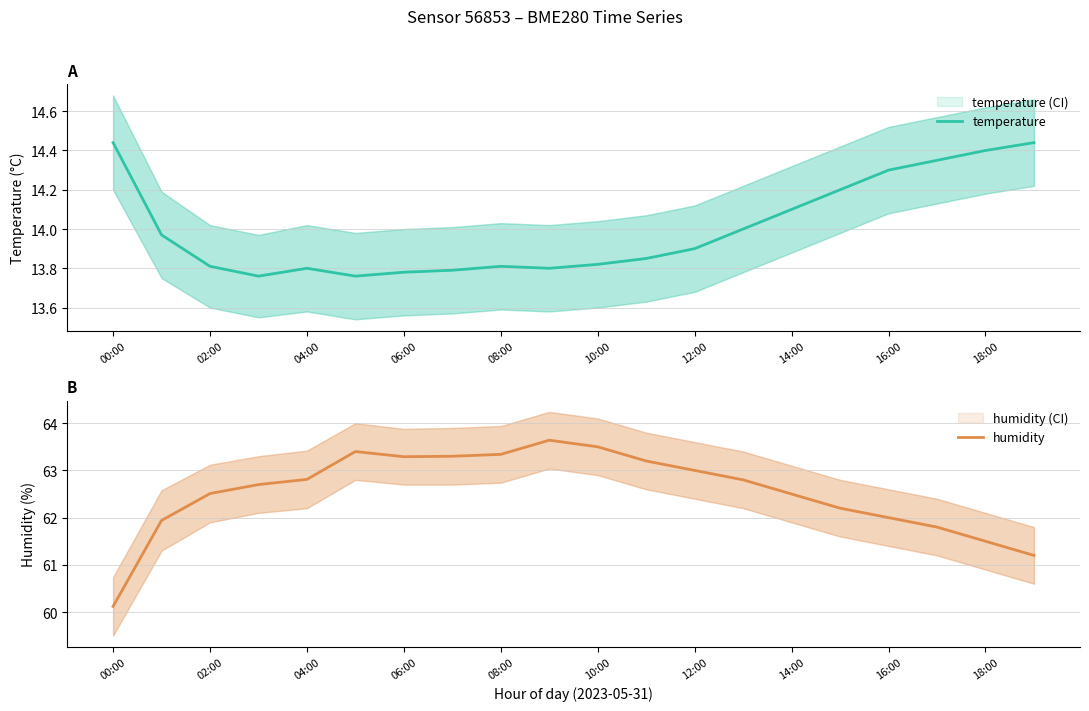

What is the highest value of the humidity series?

63.6